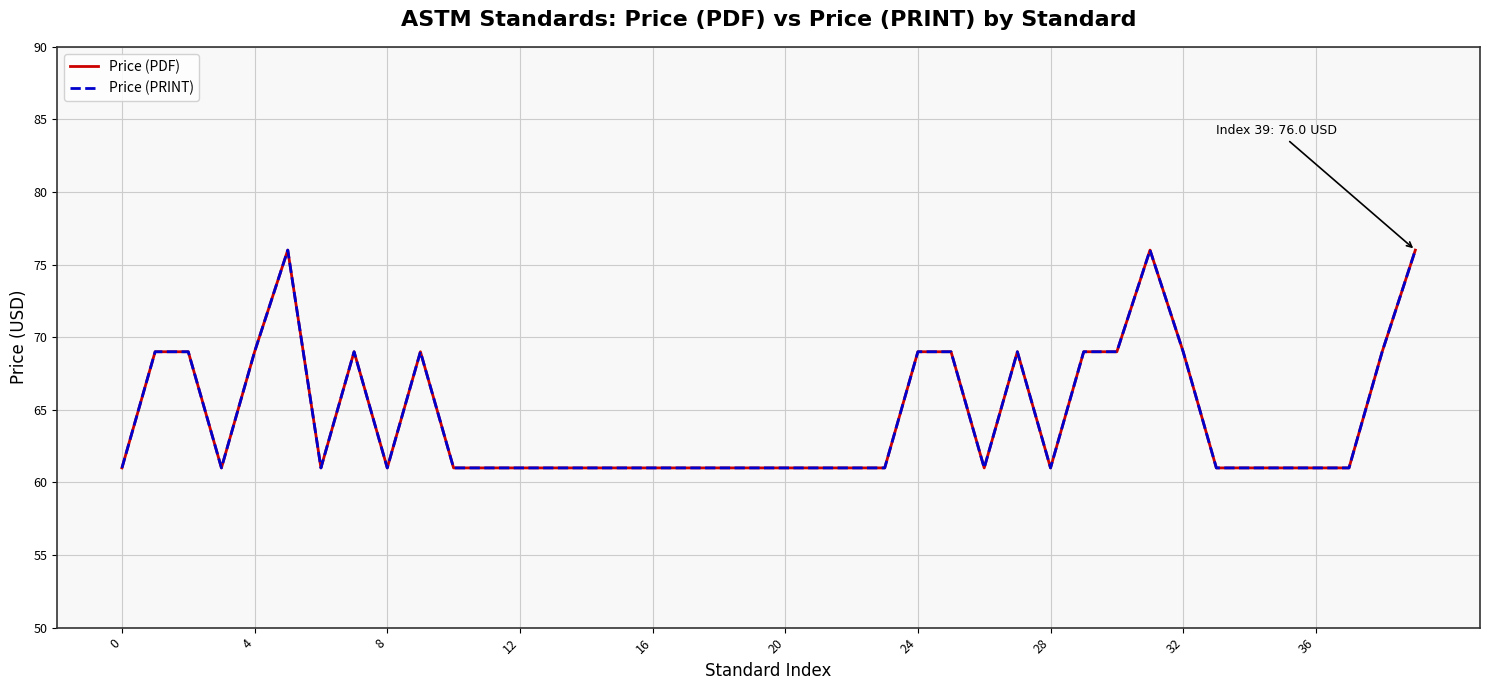

Is this an area chart (filled region under the line)?

No